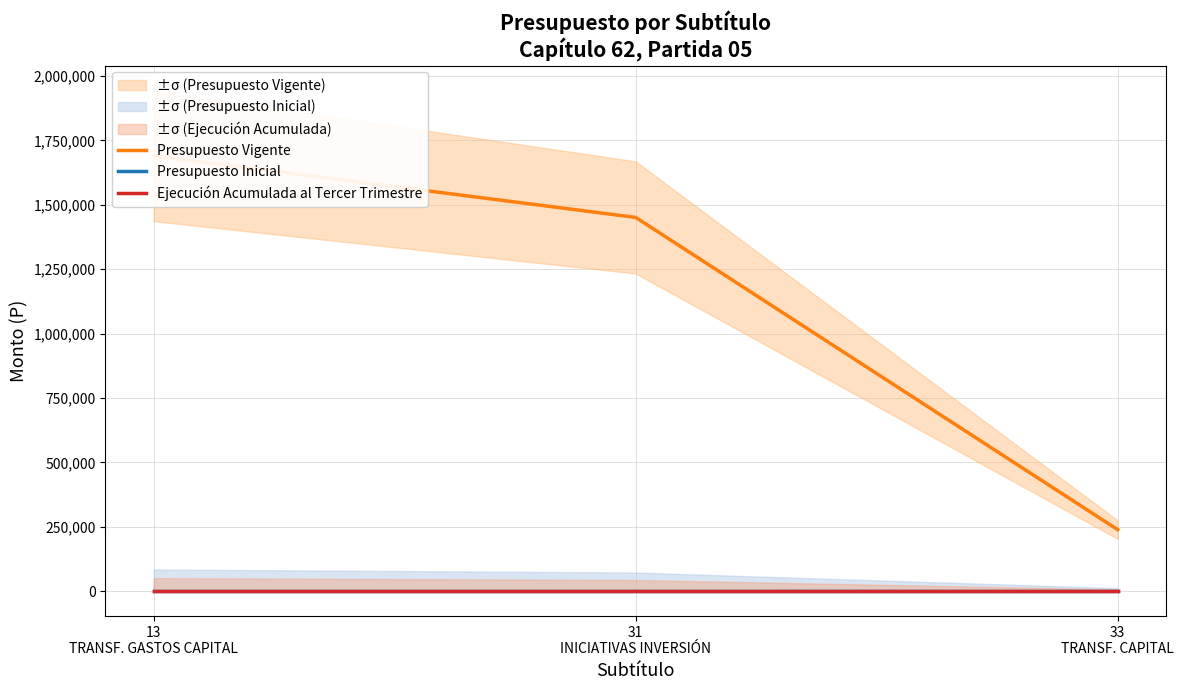

What is the label of the 1st point from the right?

33
TRANSF. CAPITAL